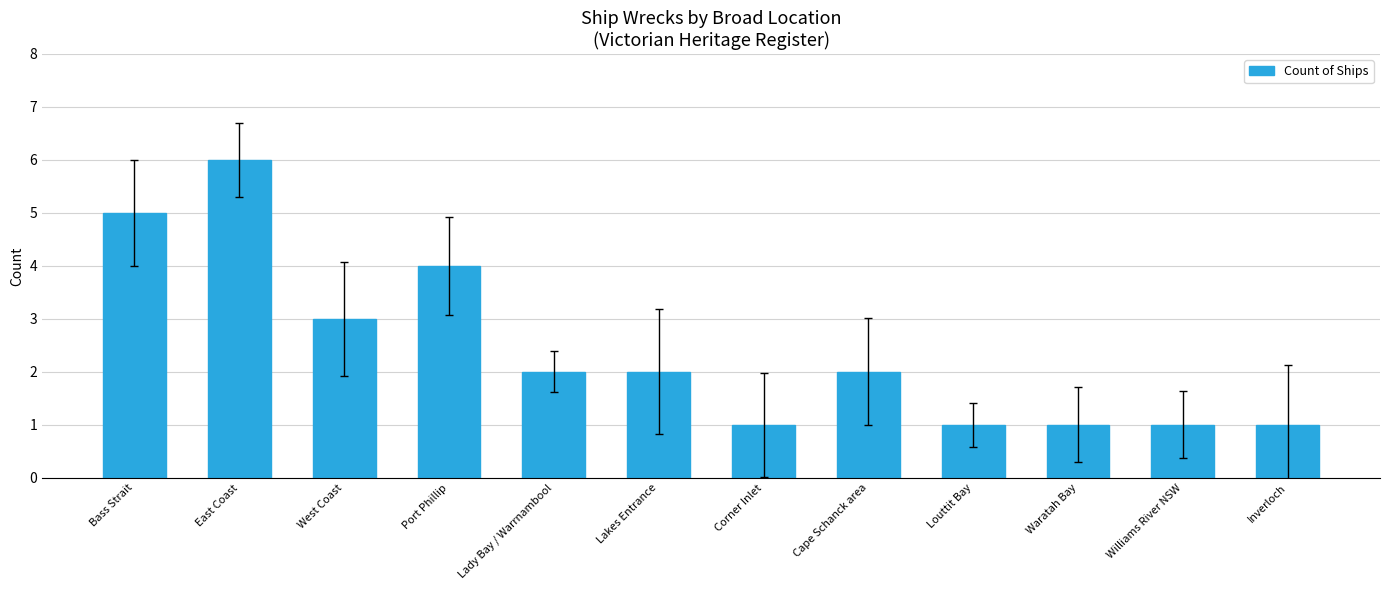

At which category does the chart reach its peak across all series?

East Coast